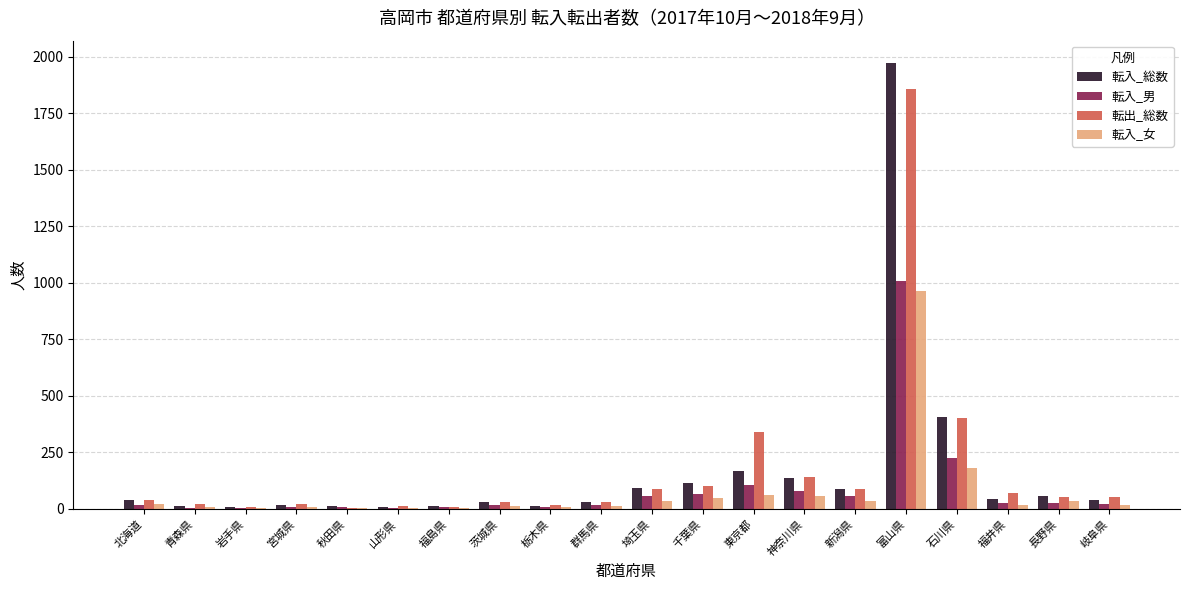

At which label does 転入_女 reach its peak?

富山県